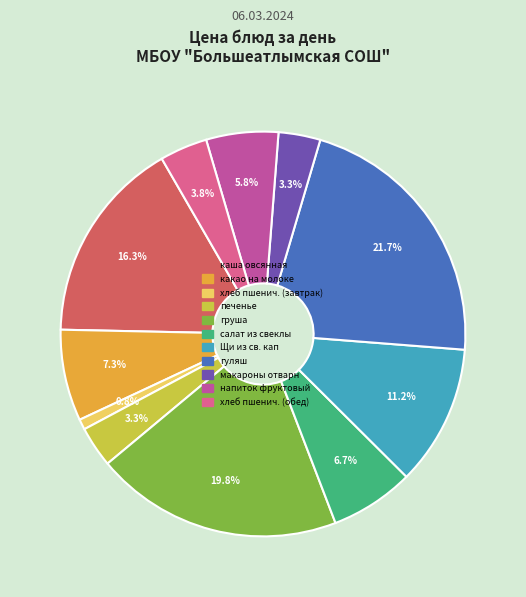

To the nearest percent, what percentage of the pie is печенье?

3%